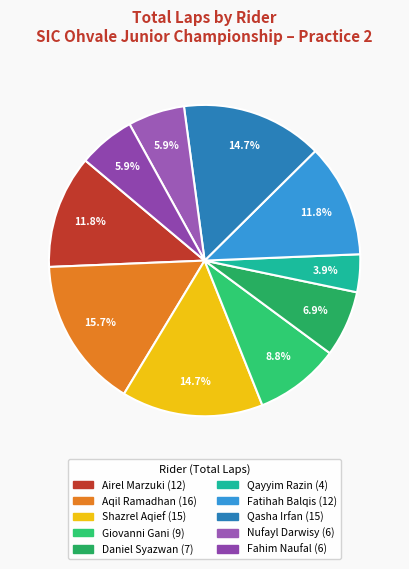

To the nearest percent, what is the average slice percentage?

10%